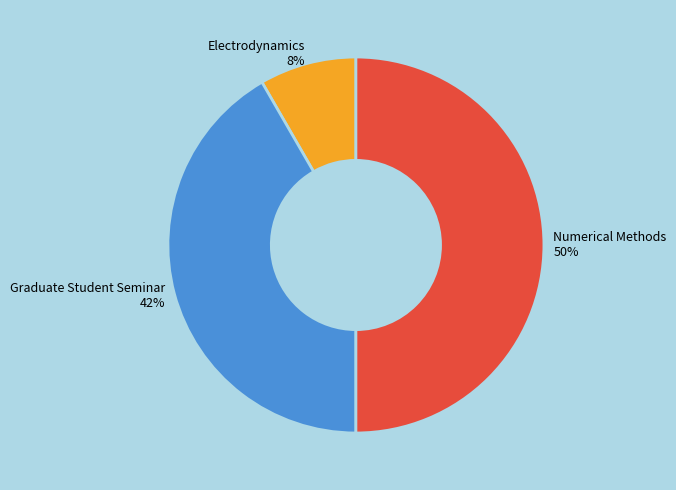

To the nearest percent, what percentage of the pie is Numerical Methods?

50%